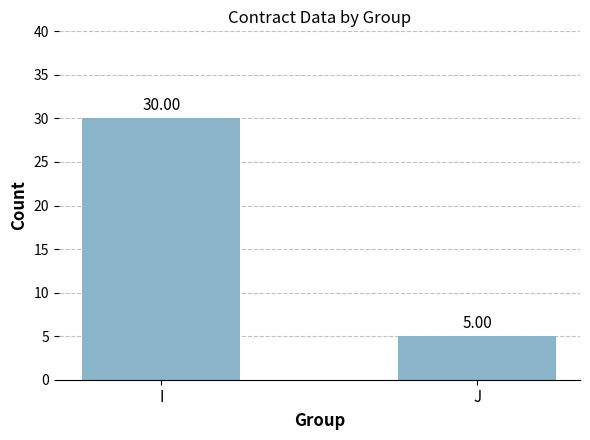

What is the smallest value displayed?

5